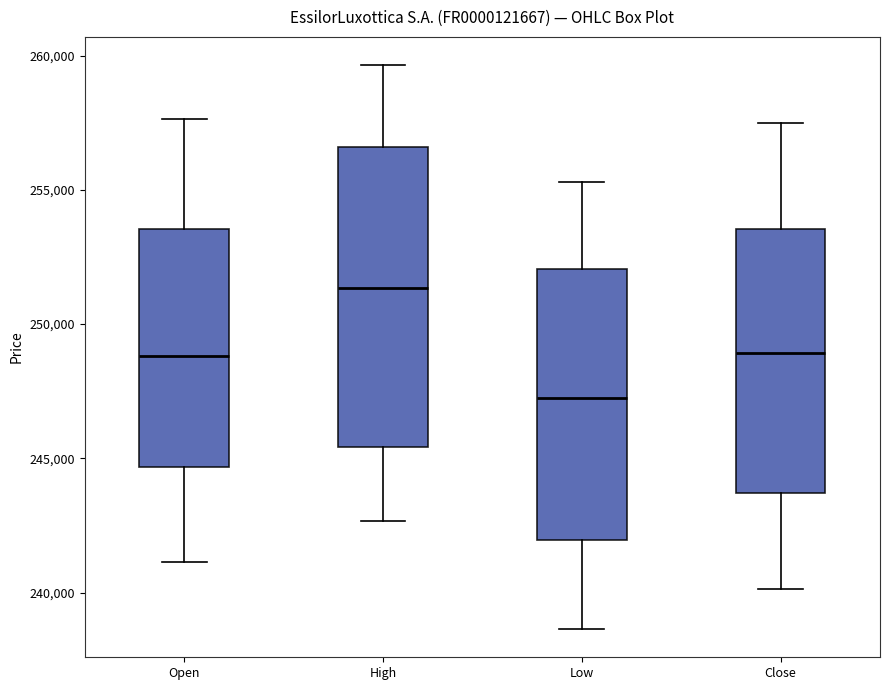

Where does the upper whisker of the box for Close end on the y-axis? The values are not printed on the chart, so give them approximately, as read against the axis.

257500